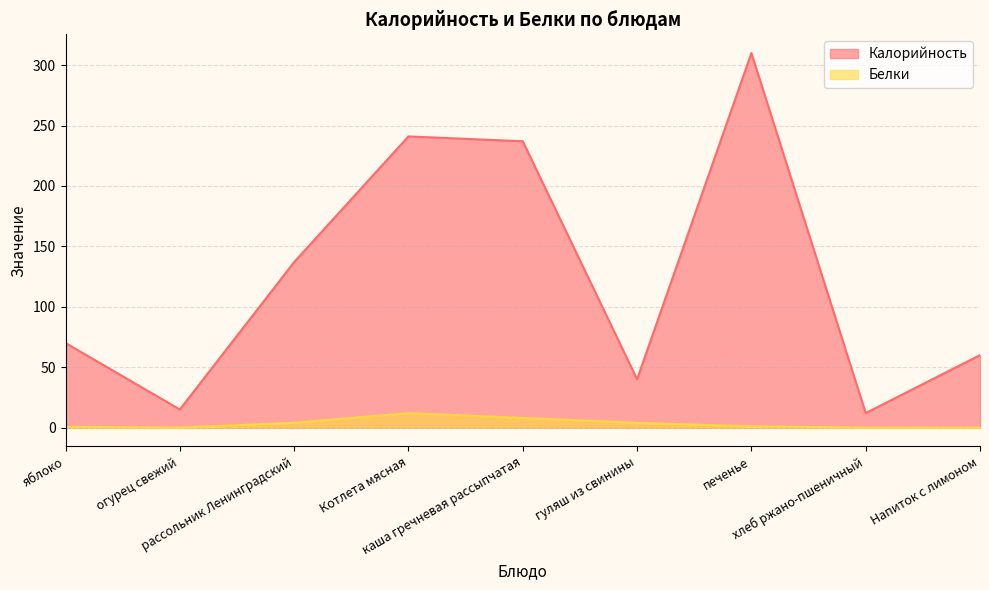

Where is Калорийность nearest to the value 161?

рассольник Ленинградский